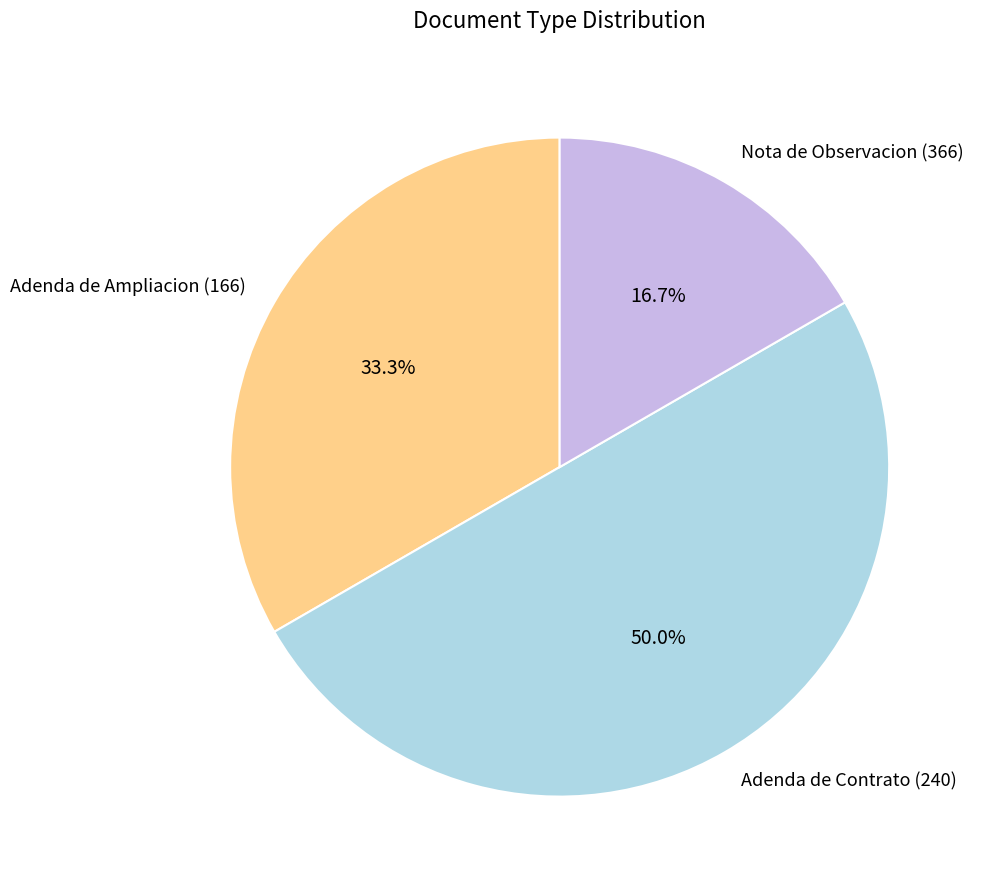

Does Adenda de Ampliacion (166) account for over 50% of the chart?

No